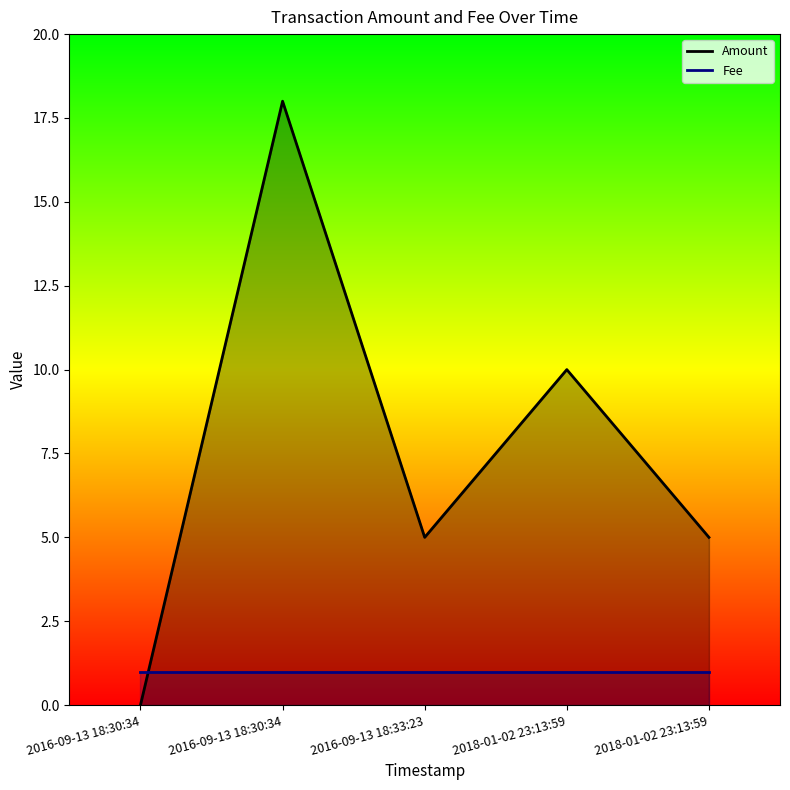

In Amount, how many points are higher than both neighbors (excluding endpoints)?

2